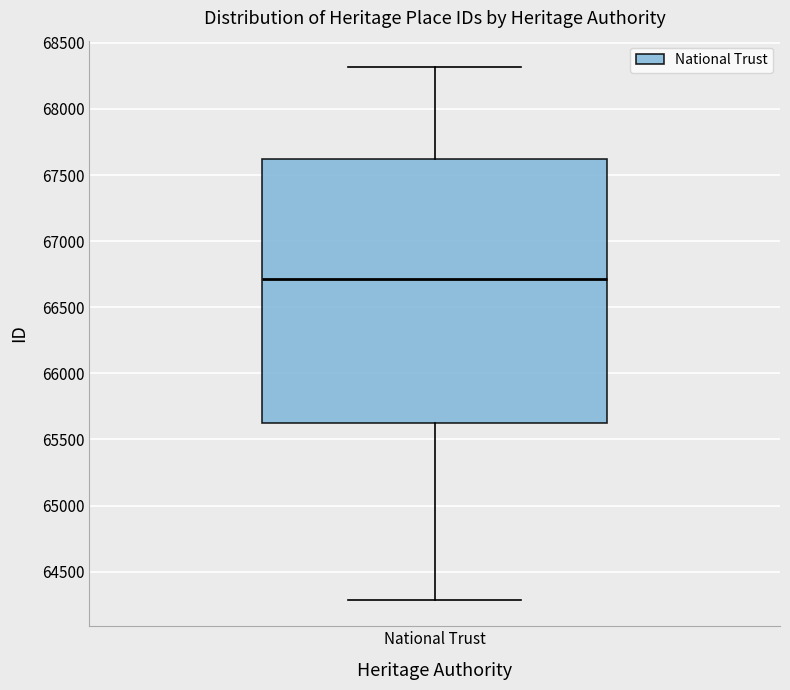

Read this box plot against the y-axis: the position of the median line, the range covered by the box, and the ends of both whiskers. The values are not printed on the chart, so give them approximately, as read against the axis.

median 66700, box 65650 to 67600, whiskers 64300 to 68300